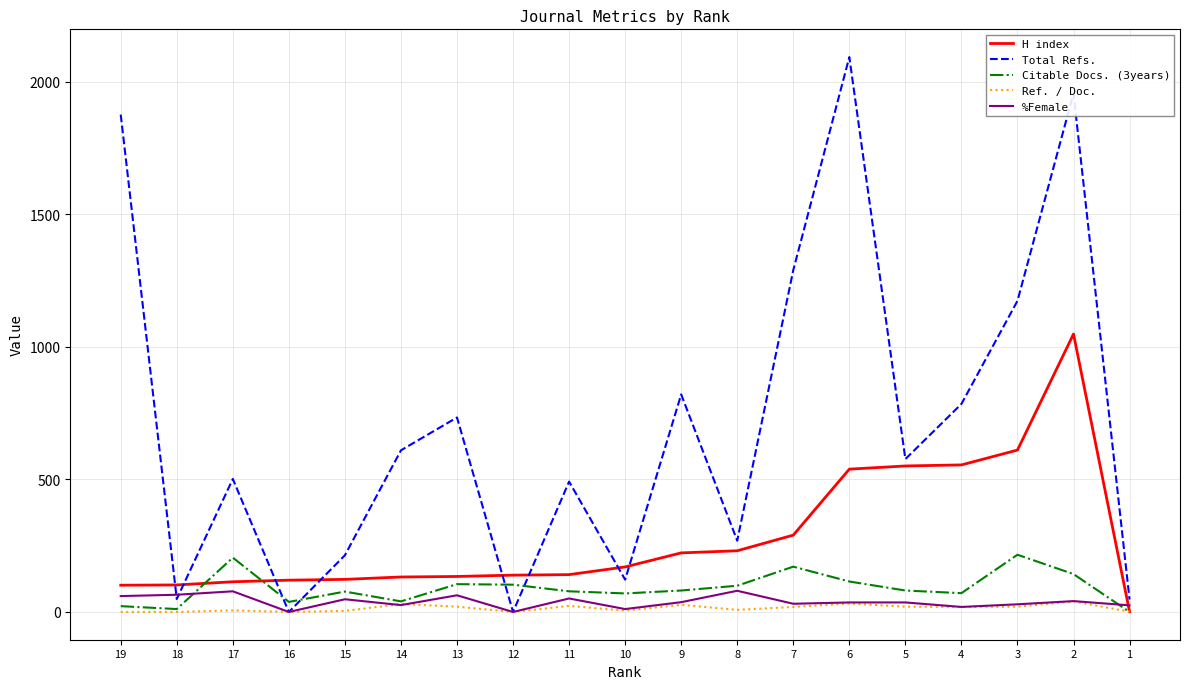

What is the average value of the %Female series?

39